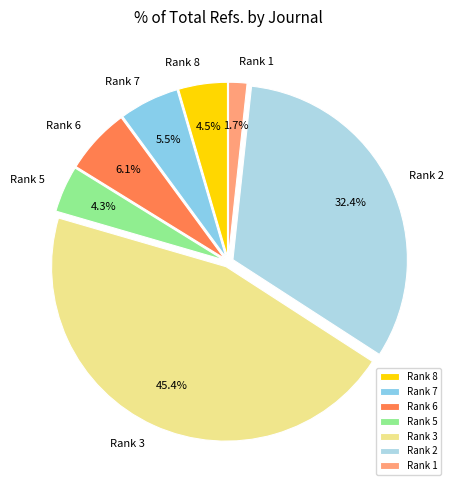

What is the total percentage of Rank 8 and Rank 3?

49.9%